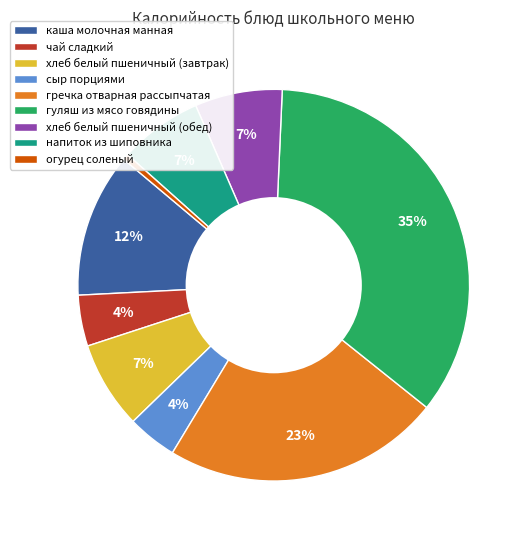

To the nearest percent, what is the difference between the largest and smallest slice percentages?

35%